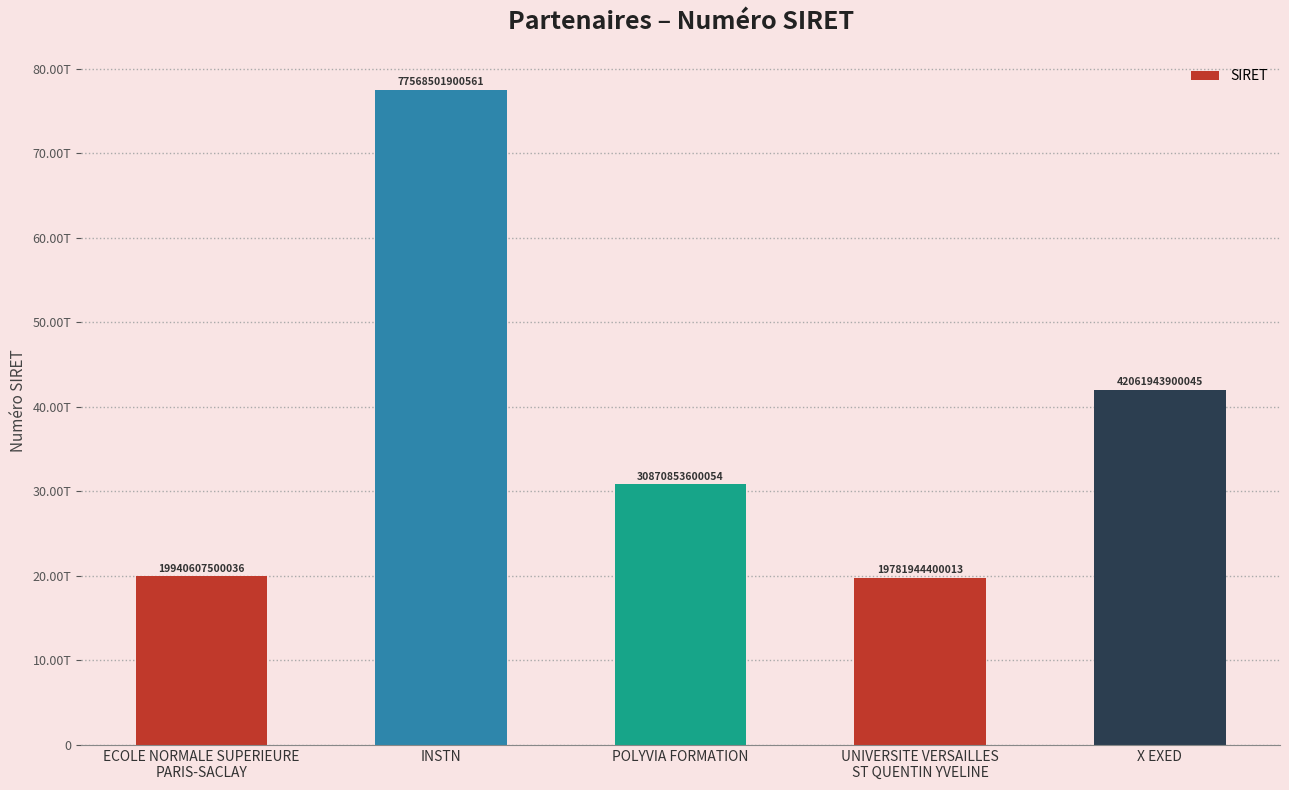

Is it true that the value at X EXED is 16267652928800?

False